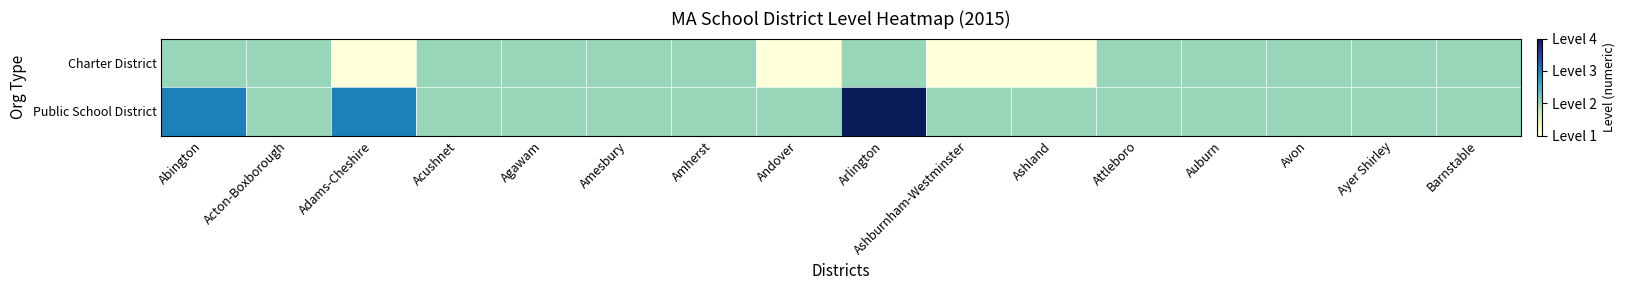

Which series has the largest total across all categories?

Public School District